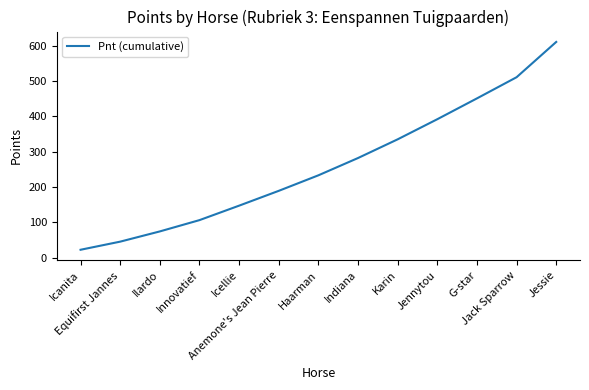

Reading left to right, extract all data points from this chart.

Icanita=22	Equifirst Jannes=45	Ilardo=74	Innovatief=106	Icellie=147	Anemone's Jean Pierre=189	Haarman=233	Indiana=282	Karin=335	Jennytou=392	G-star=451	Jack Sparrow=511	Jessie=611